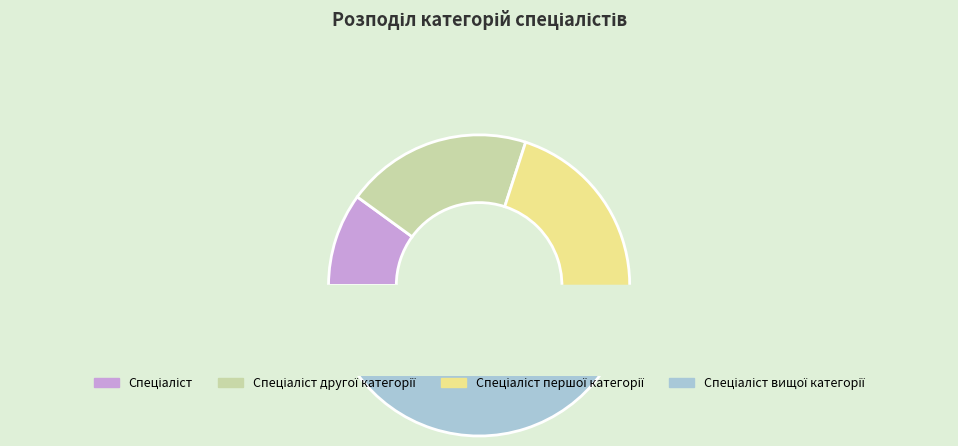

Is it true that Спеціаліст другої категорії is 9% of the pie?

False